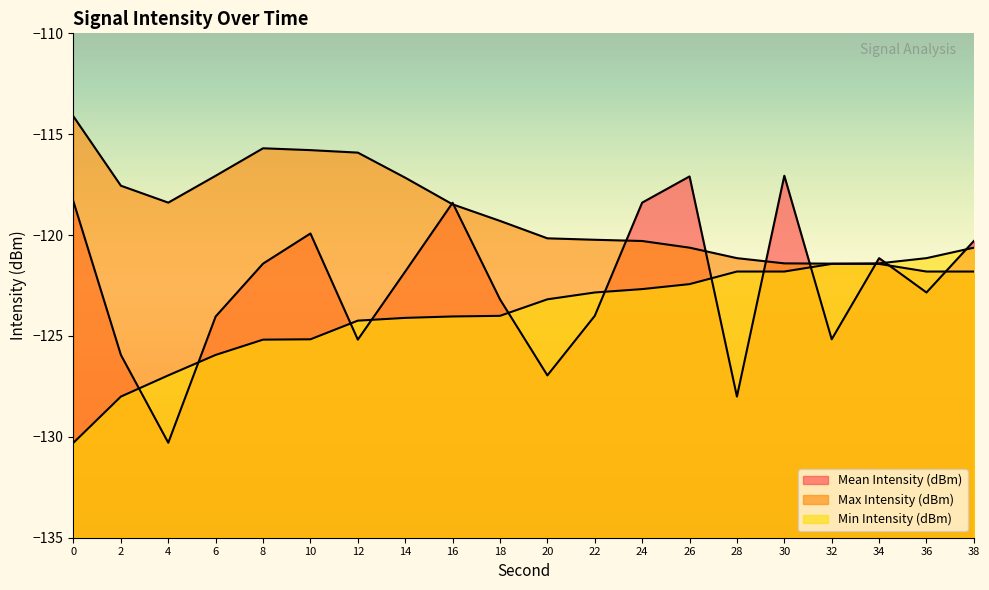

Which has a higher value, 36 or 14?

14